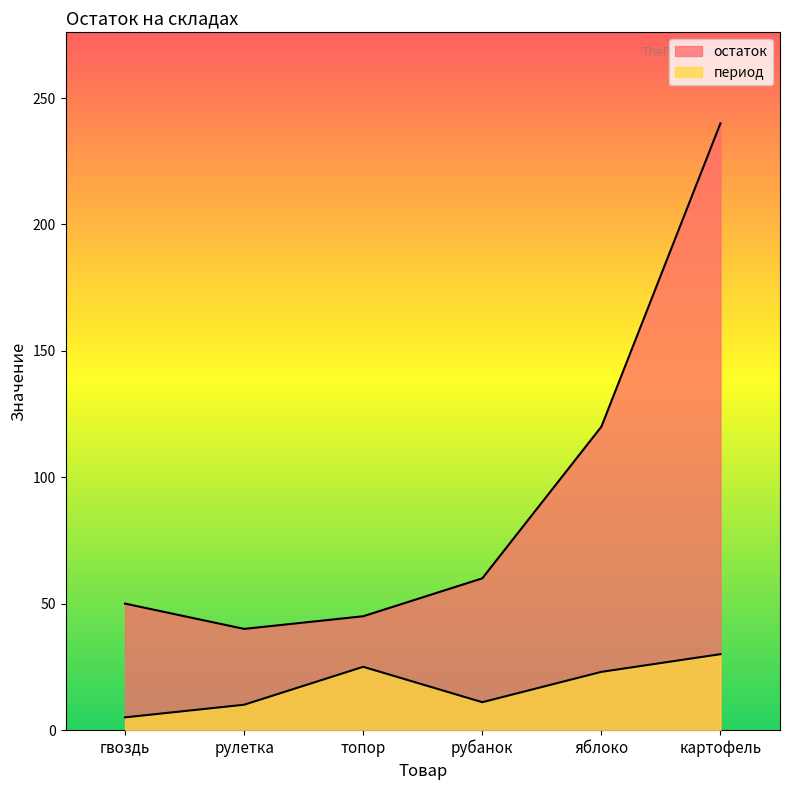

What is the greatest value displayed?

240